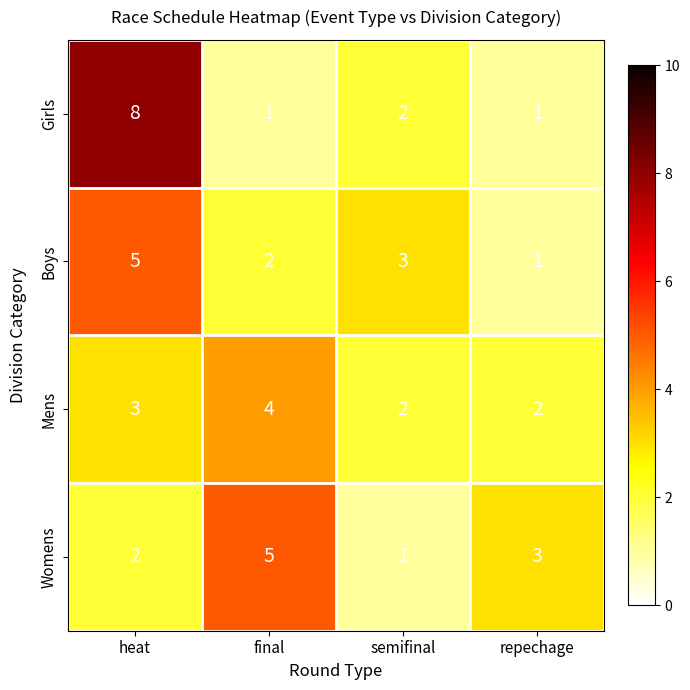

The value of Boys at heat is 5. True or false?

True